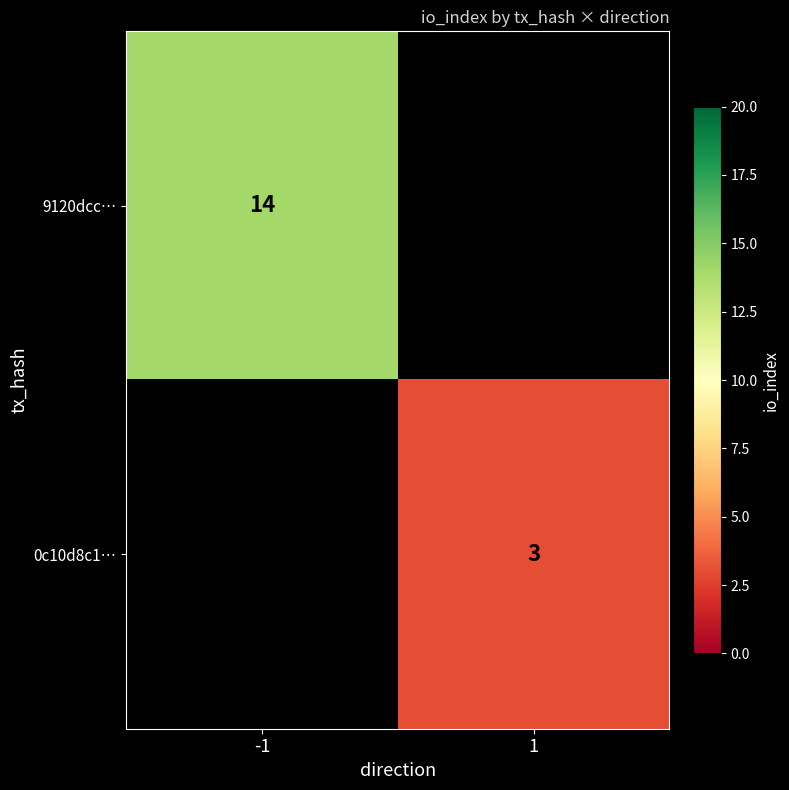

Count the number of data series in this chart.

2